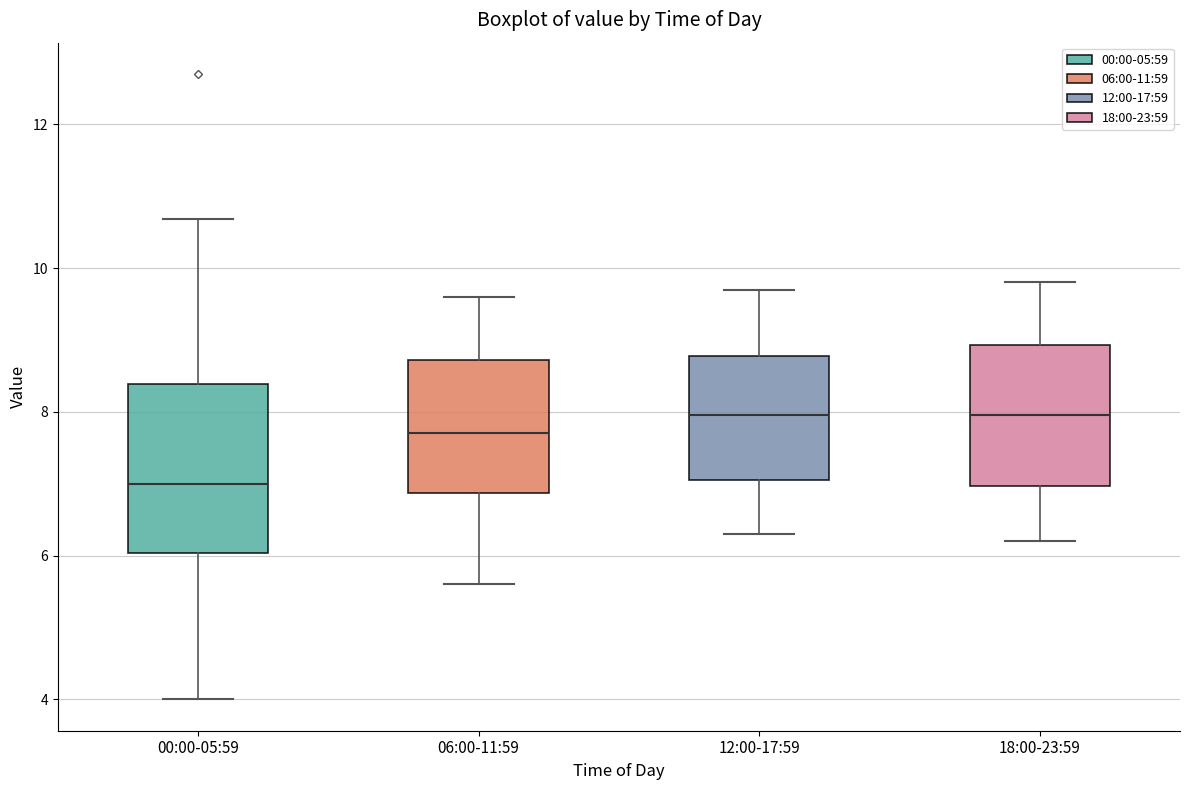

Which box is the tallest, from its lower edge to its upper edge?

00:00-05:59